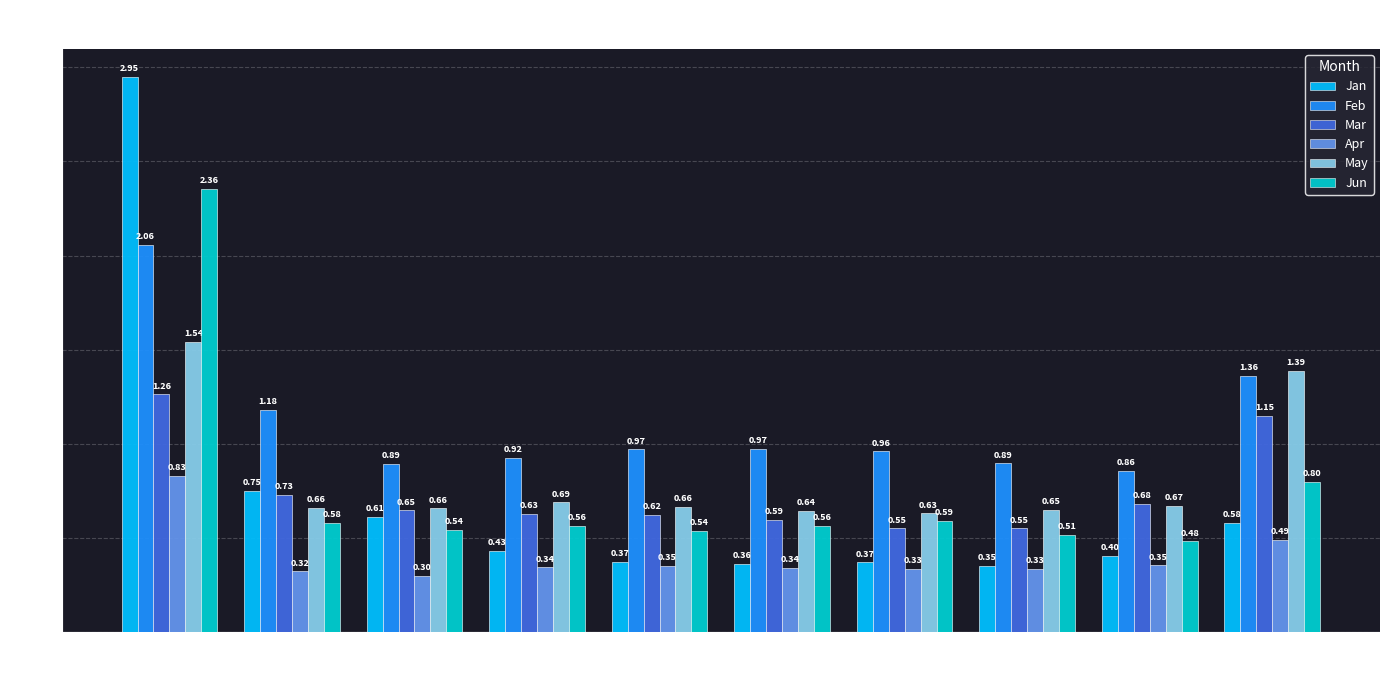

What is the value of the Apr bar at the 5th from the left?

0.4